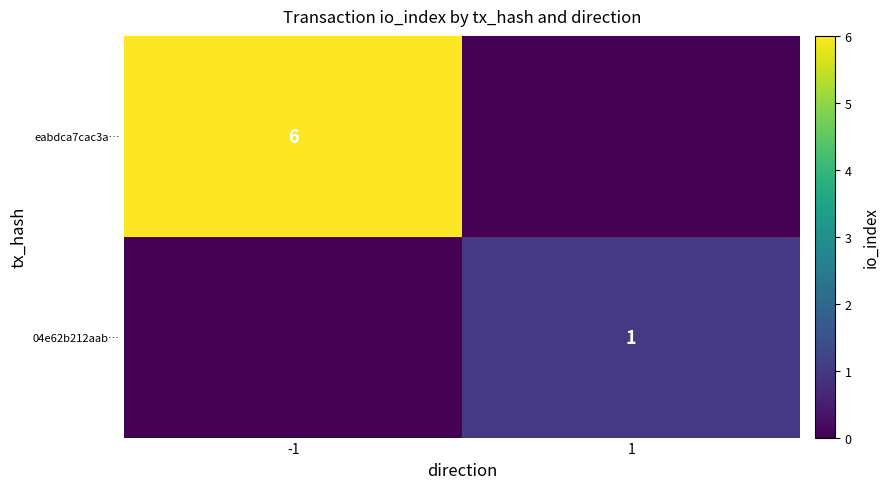

The value of 04e62b212aab… at 1 is 1. True or false?

True